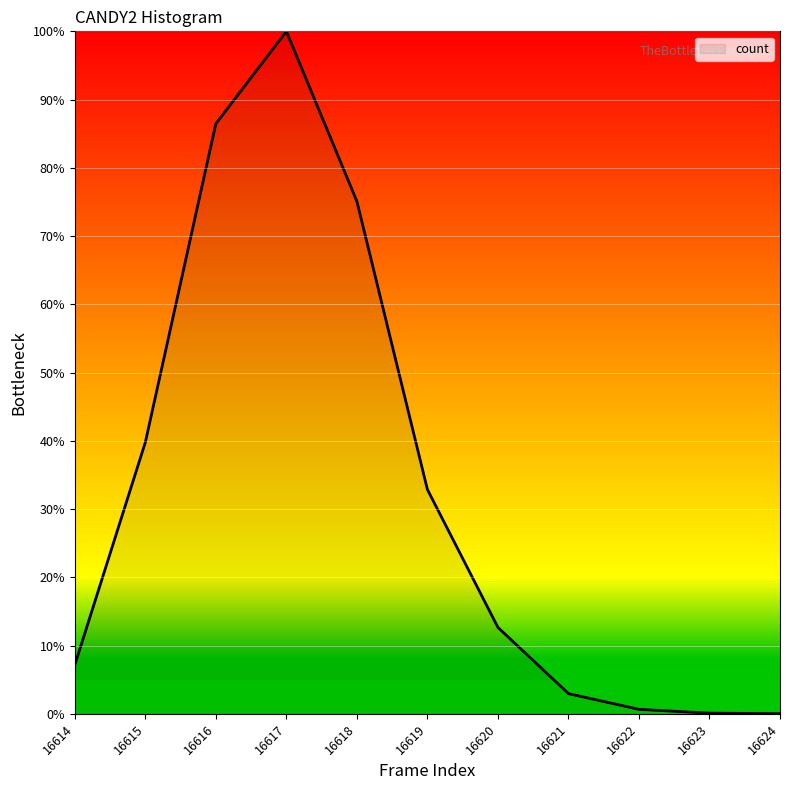

What is the sum of the values at 16615 and 16619?

72.6